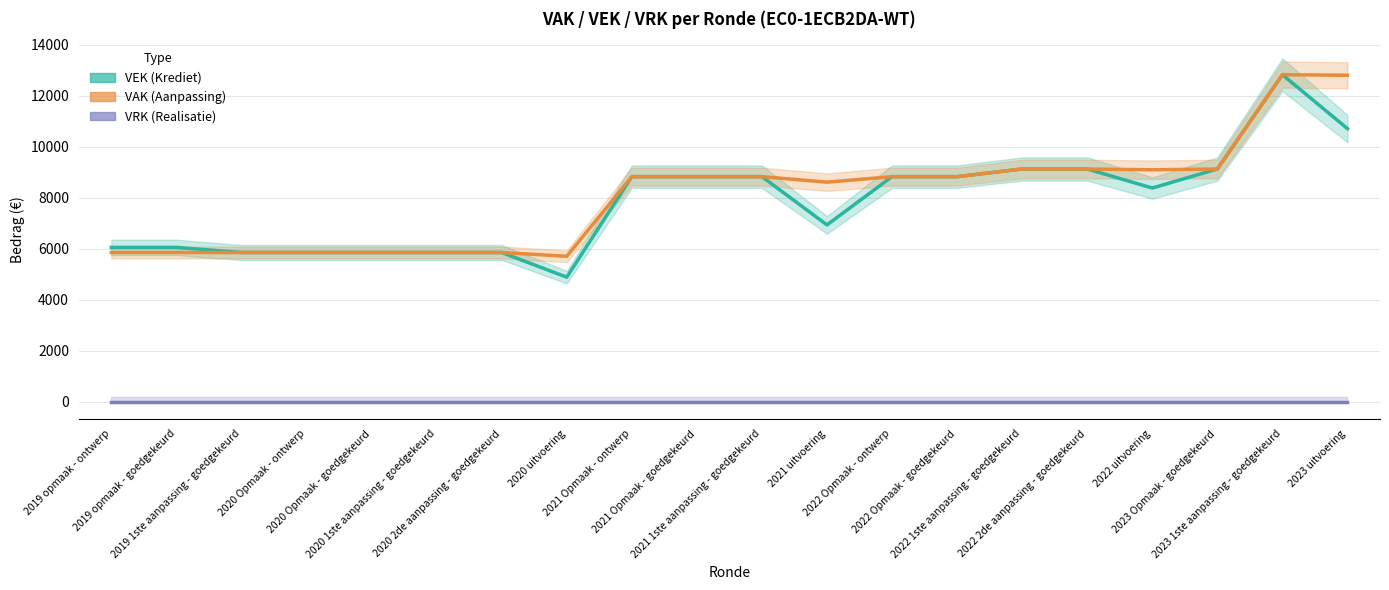

How many data points in VEK (Krediet) are less than 8829?

10